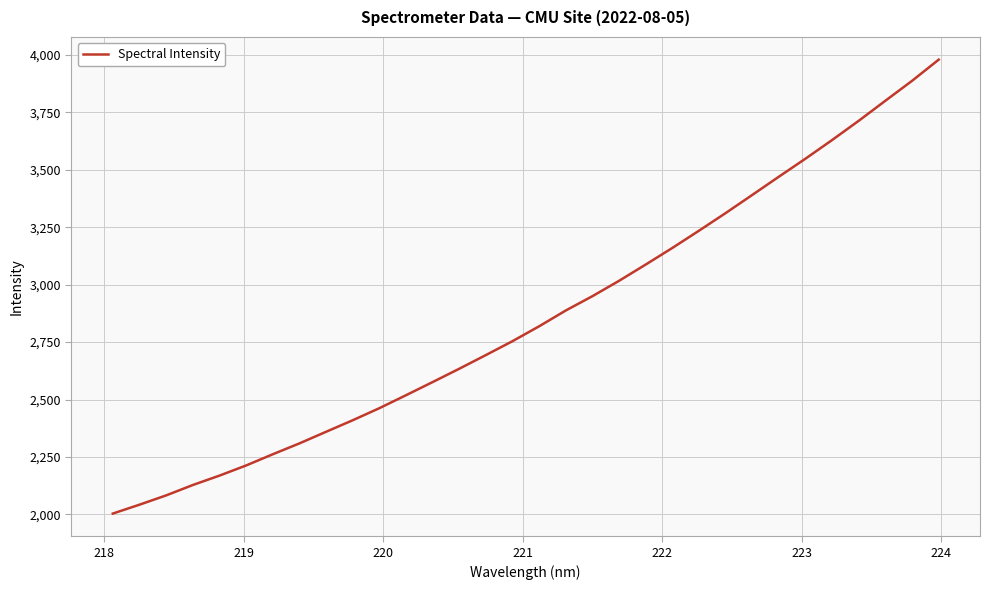

What is the difference between the maximum and minimum values?

1975.3